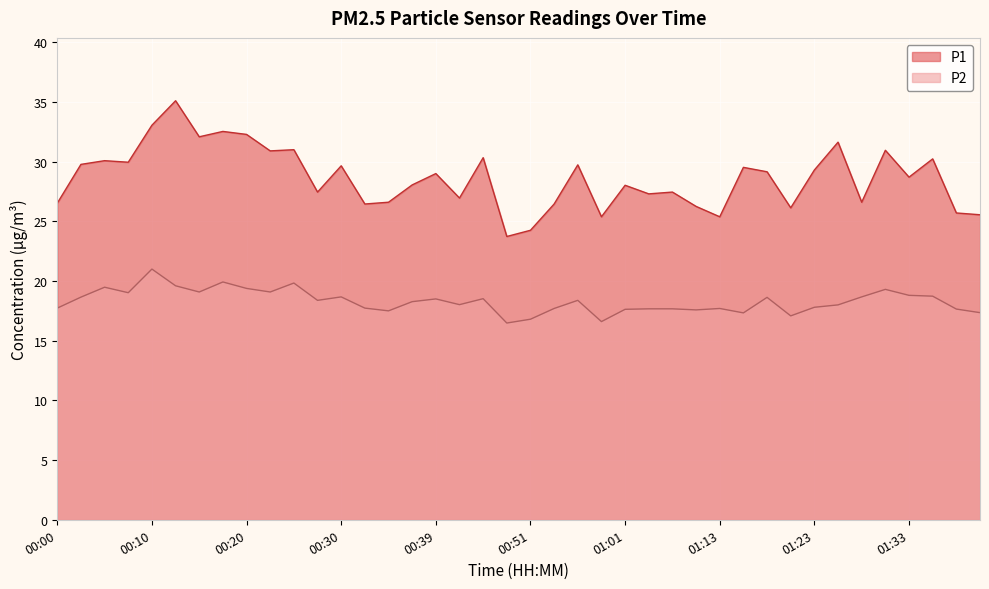

What is the label of the 22nd point from the right?

00:44